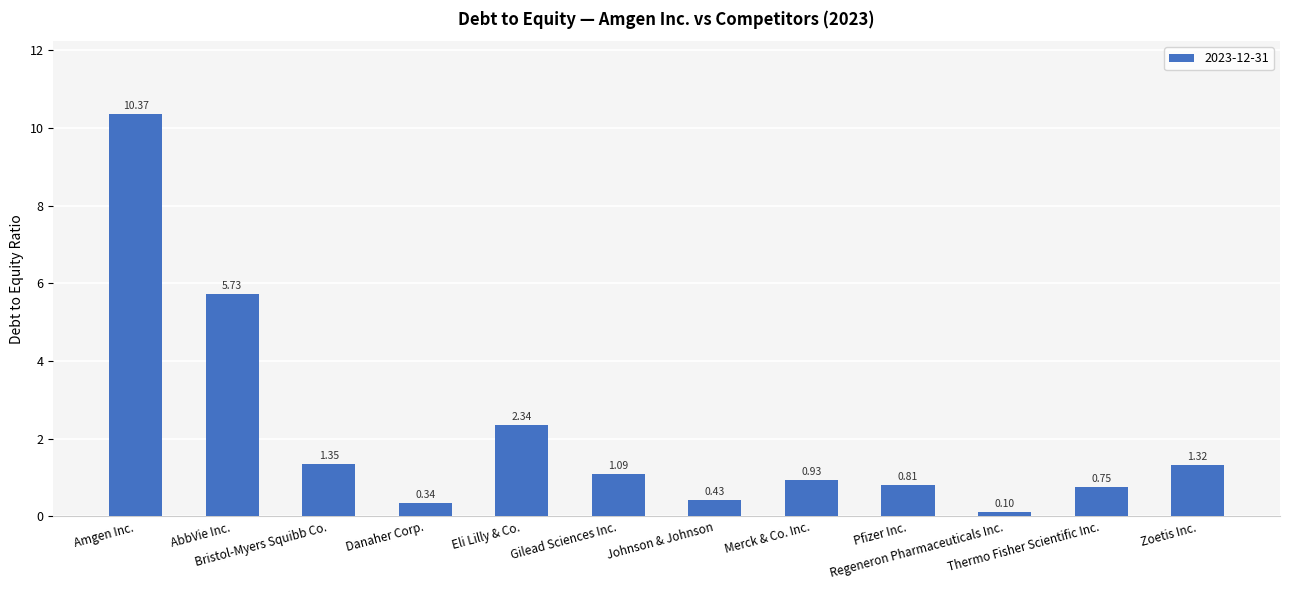

What is the difference between the maximum and second lowest values?

10.0